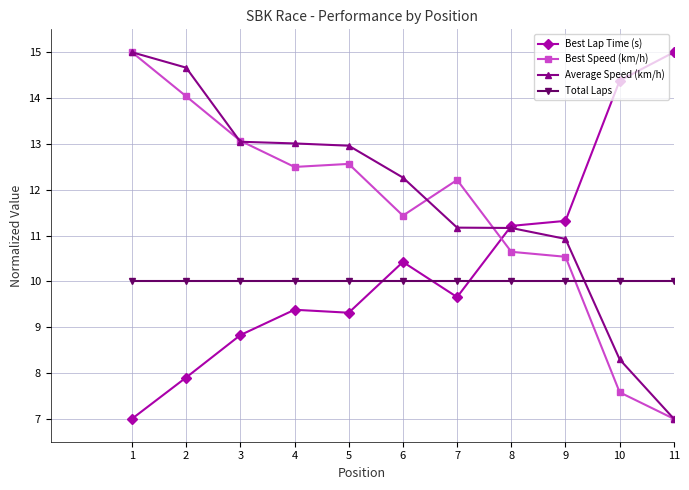

At 5, list the series in order from smallest to largest.

Best Lap Time (s), Total Laps, Best Speed (km/h), Average Speed (km/h)